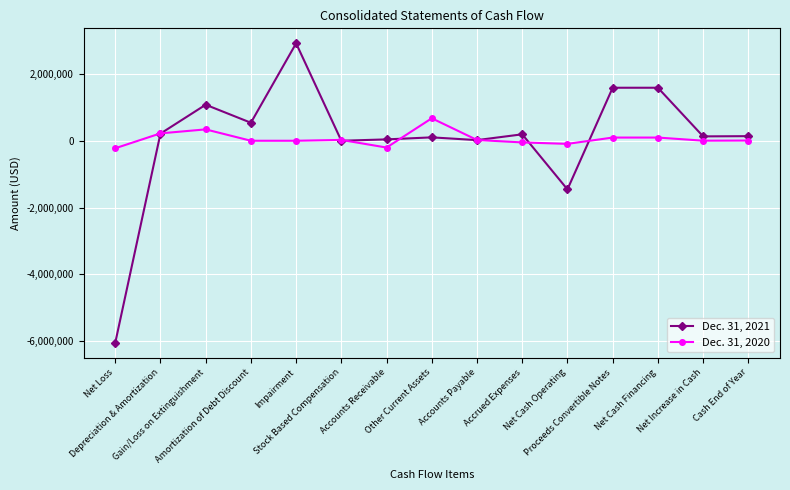

After their last crossing, which series has the higher values: Dec. 31, 2021 or Dec. 31, 2020?

Dec. 31, 2021